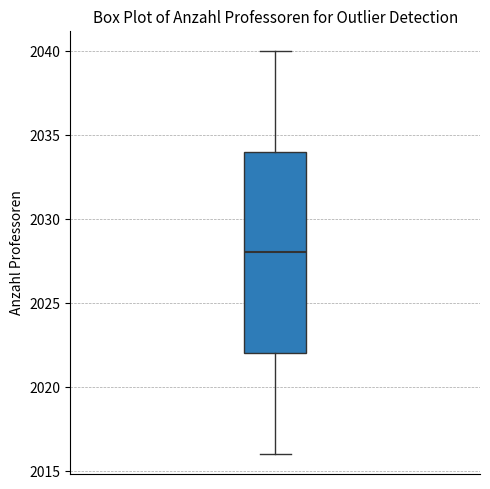

Where is the lower edge of the box on the y-axis? The values are not printed on the chart, so give them approximately, as read against the axis.

2022